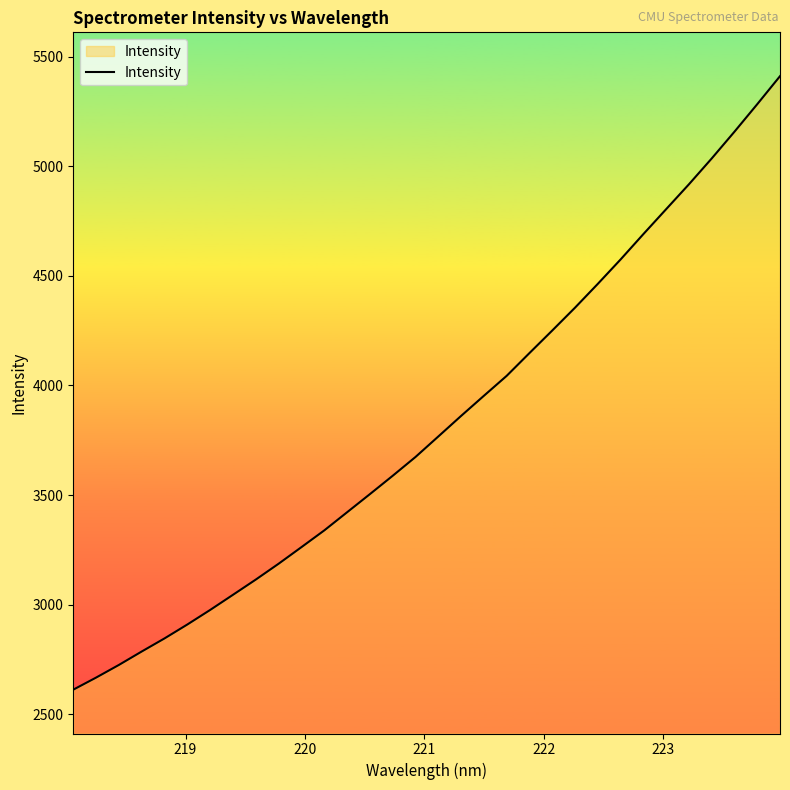

What is the smallest value displayed?

2612.0